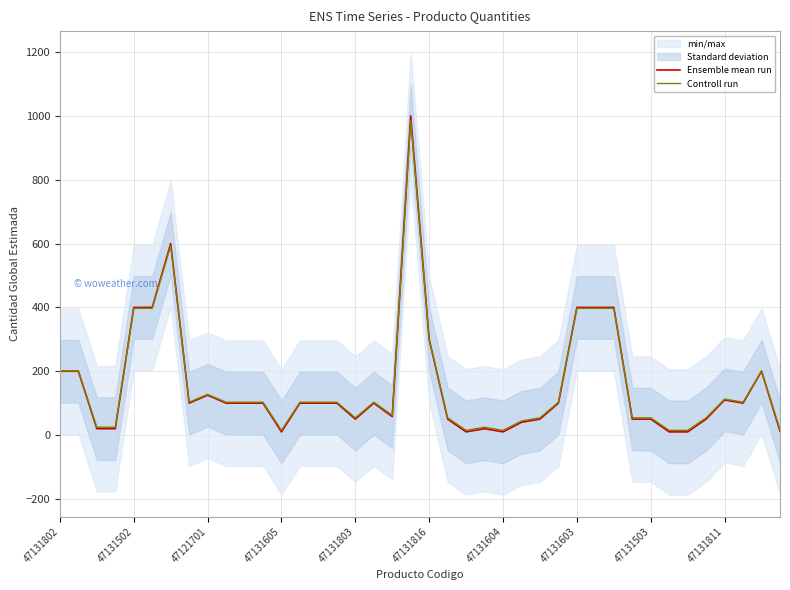

True or false: Controll run and Ensemble mean run cross at least once.

True